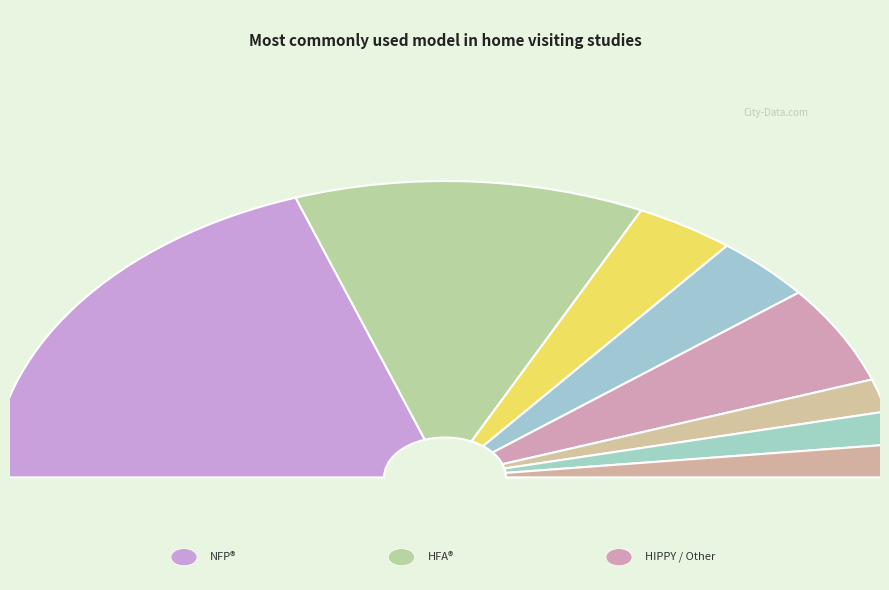

Do Early Head Start—Home-based option and Building Healthy Children (BHC) together represent more than half of the pie?

No